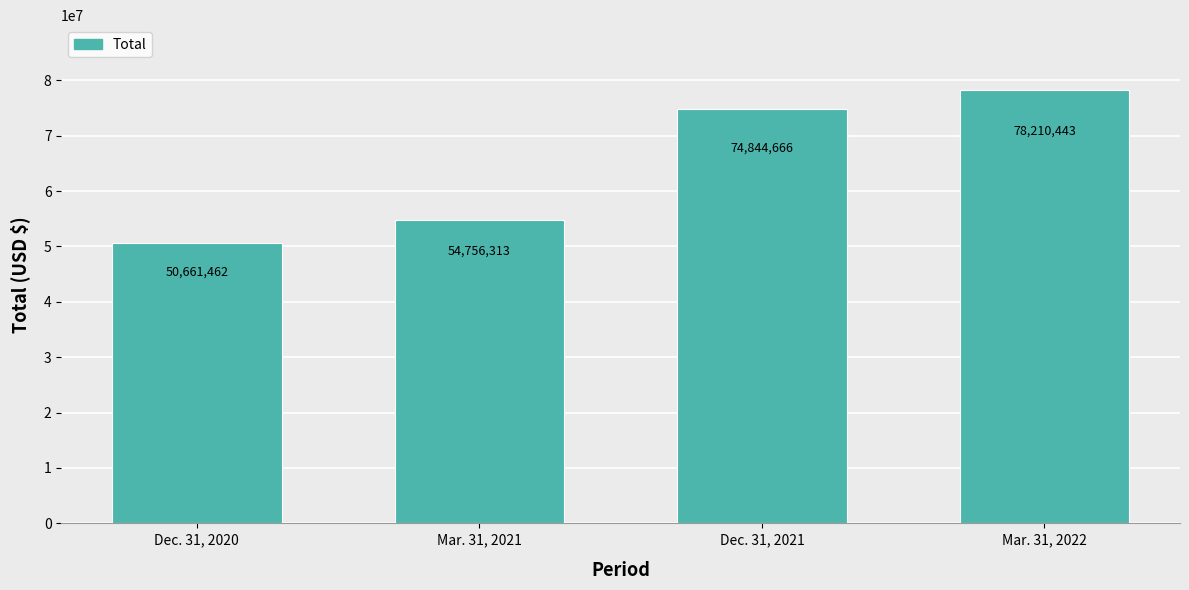

What is the label of the 2nd bar from the right?

Dec. 31, 2021